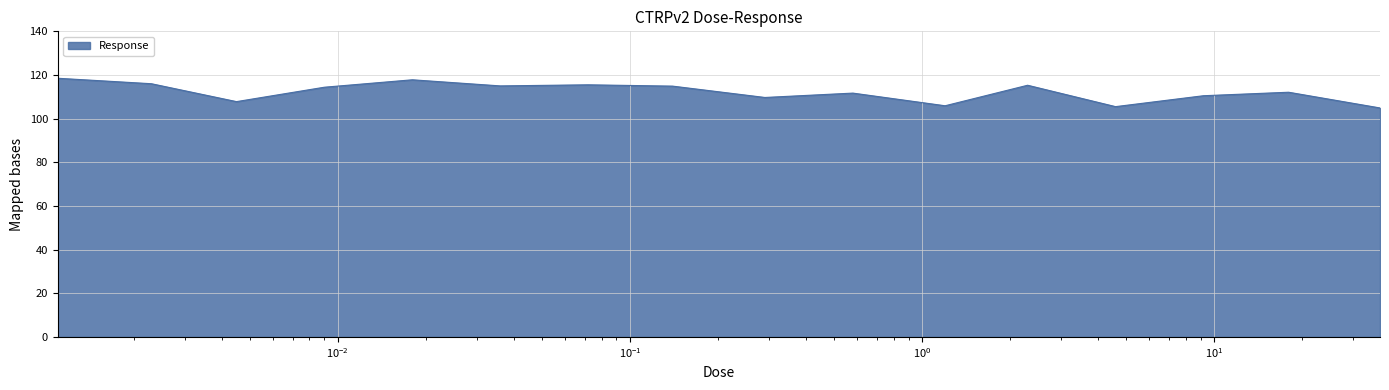

What is the maximum value shown in the chart?

118.5